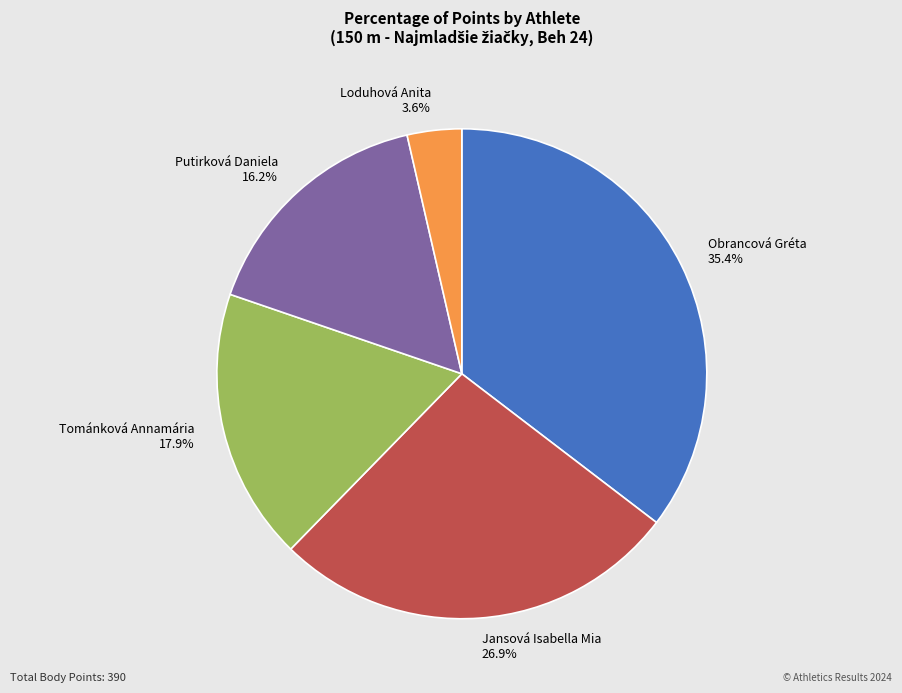

Which slice is the smallest?

Loduhová Anita